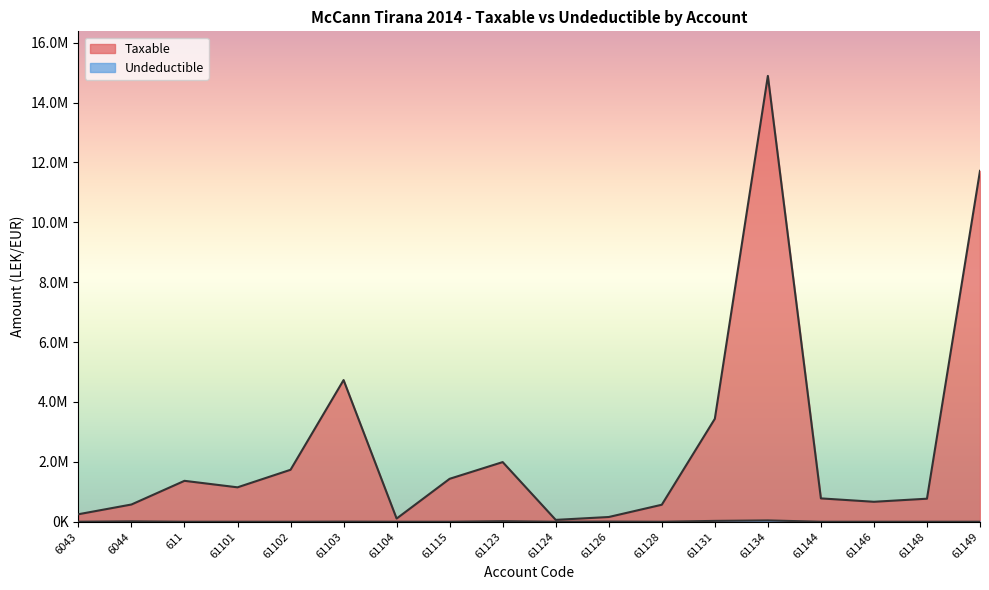

Does the chart have visible grid lines?

No